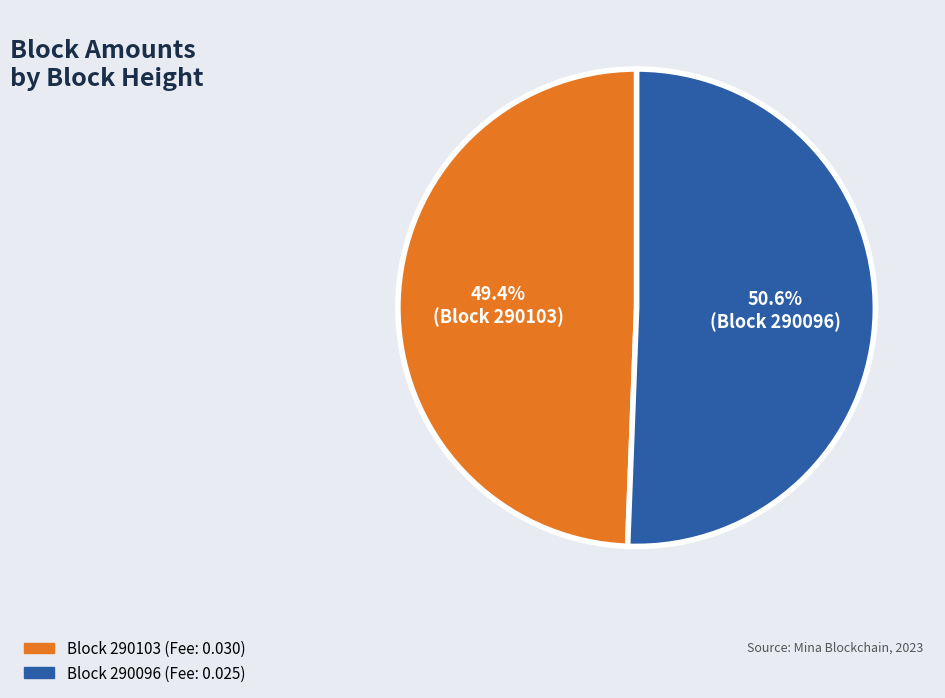

Which has a higher value, Block 290103 (Fee: 0.030) or Block 290096 (Fee: 0.025)?

Block 290096 (Fee: 0.025)